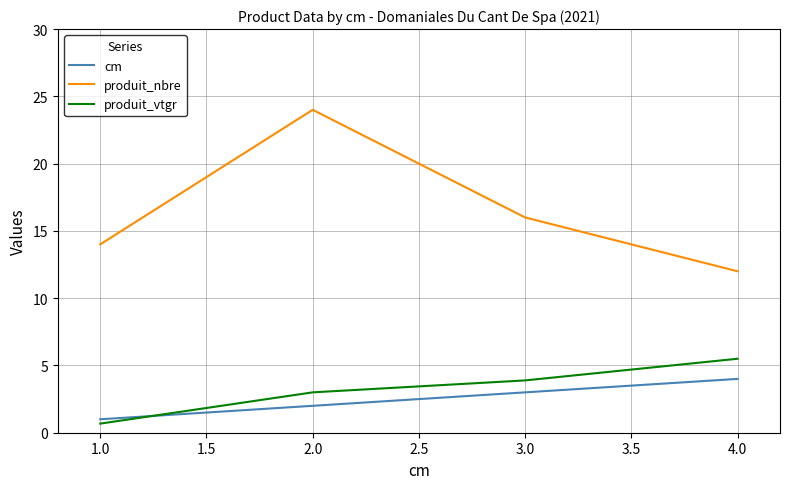

At which category is the sum across all series the highest?

2.0